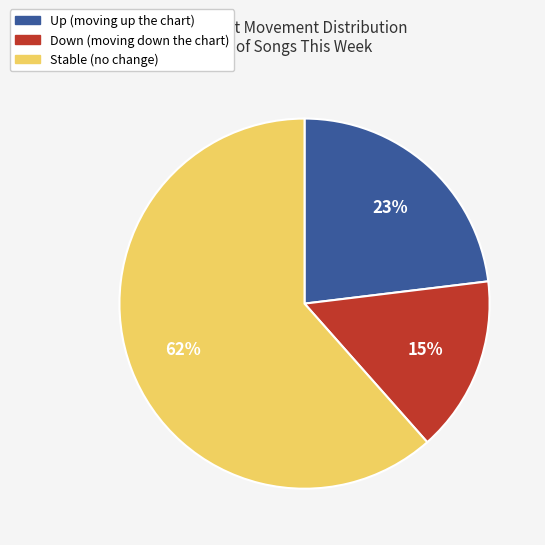

Does any single category account for the majority?

Yes